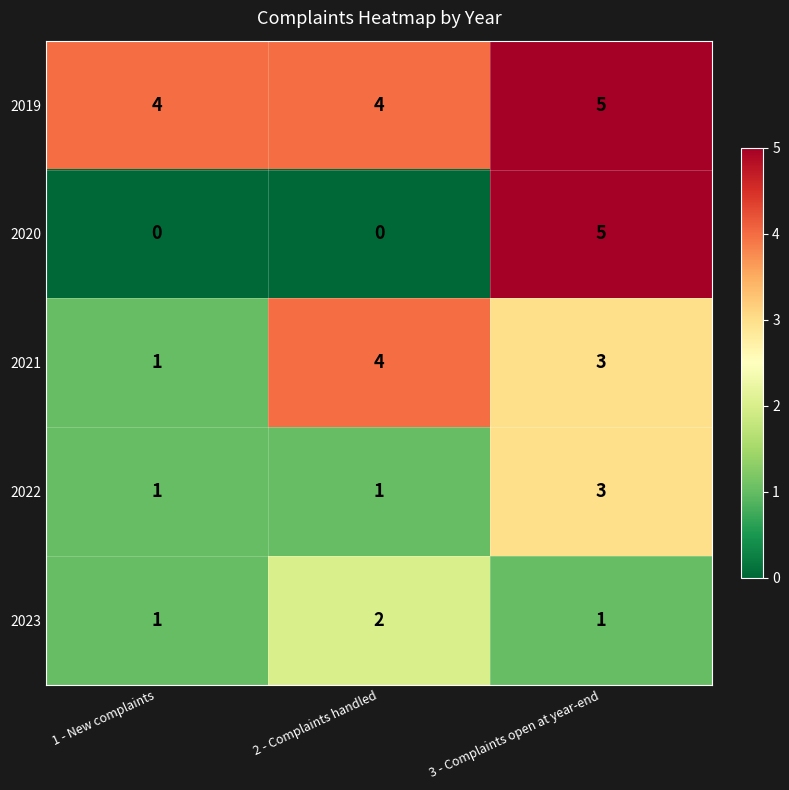

Count the 2019 values in the range 4 to 5.

3